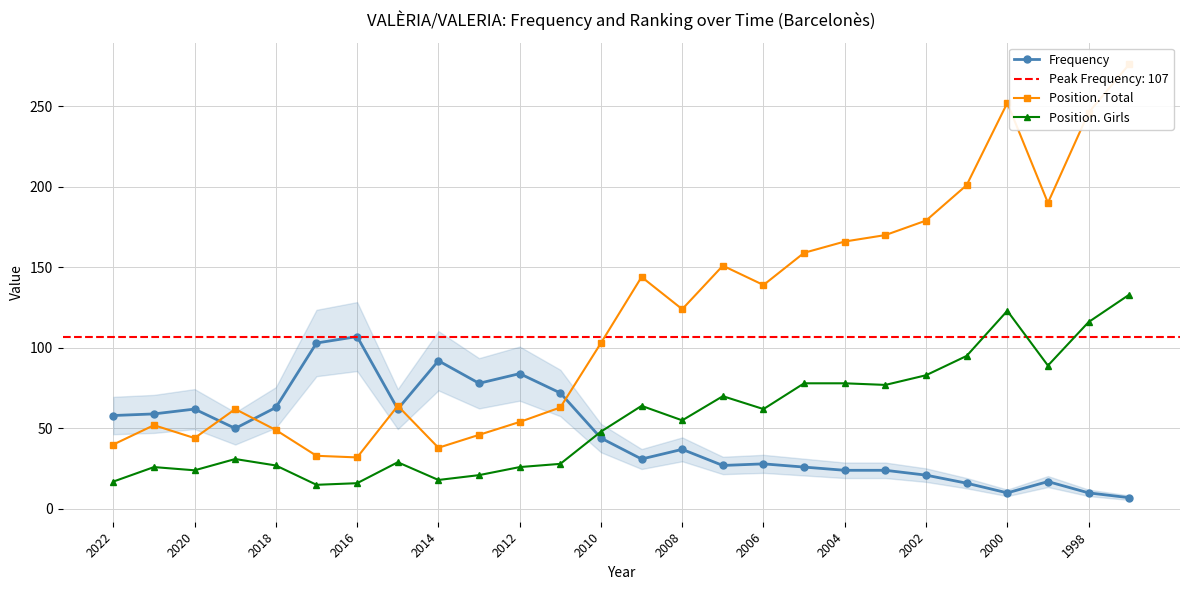

What is the lowest value of the Frequency series?

7